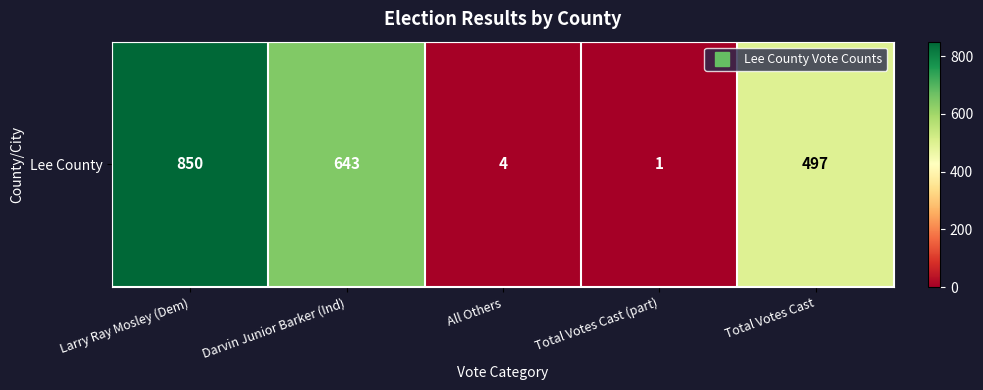

What is the sum of all values?

1995